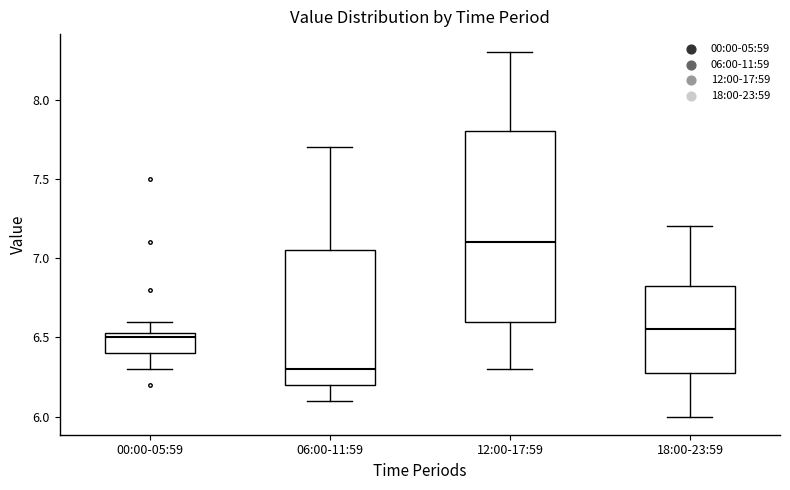

Reading left to right, read every box against the y-axis: the position of its median line, the range the box covers, and the ends of its whiskers. The values are not printed on the chart, so give them approximately, as read against the axis.

00:00-05:59: median 6.50, box 6.40 to 6.55, whiskers 6.30 to 6.60
06:00-11:59: median 6.30, box 6.20 to 7.05, whiskers 6.10 to 7.70
12:00-17:59: median 7.10, box 6.60 to 7.80, whiskers 6.30 to 8.30
18:00-23:59: median 6.55, box 6.30 to 6.85, whiskers 6.00 to 7.20